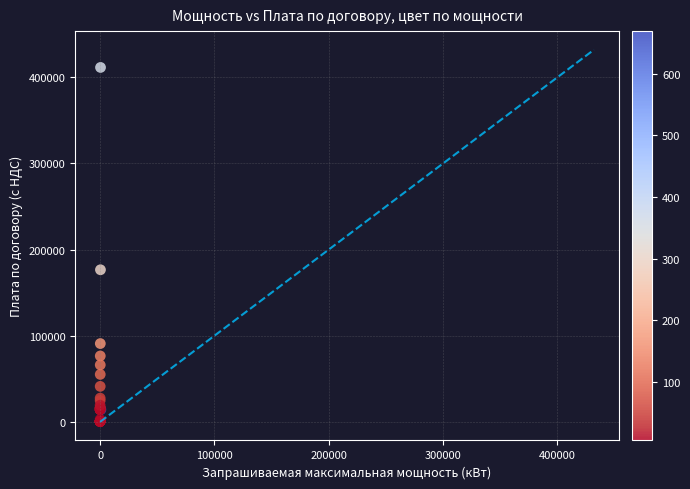

What Y value in the scatter plot is closest to 205975?

176529.6